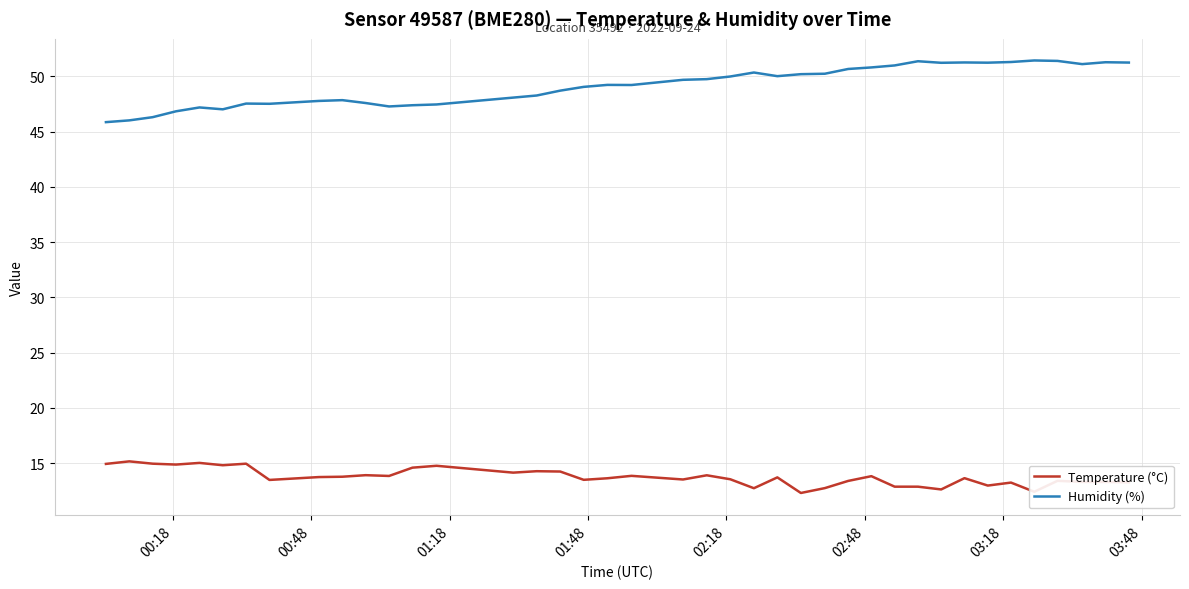

Which series has the largest total across all categories?

Humidity (%)